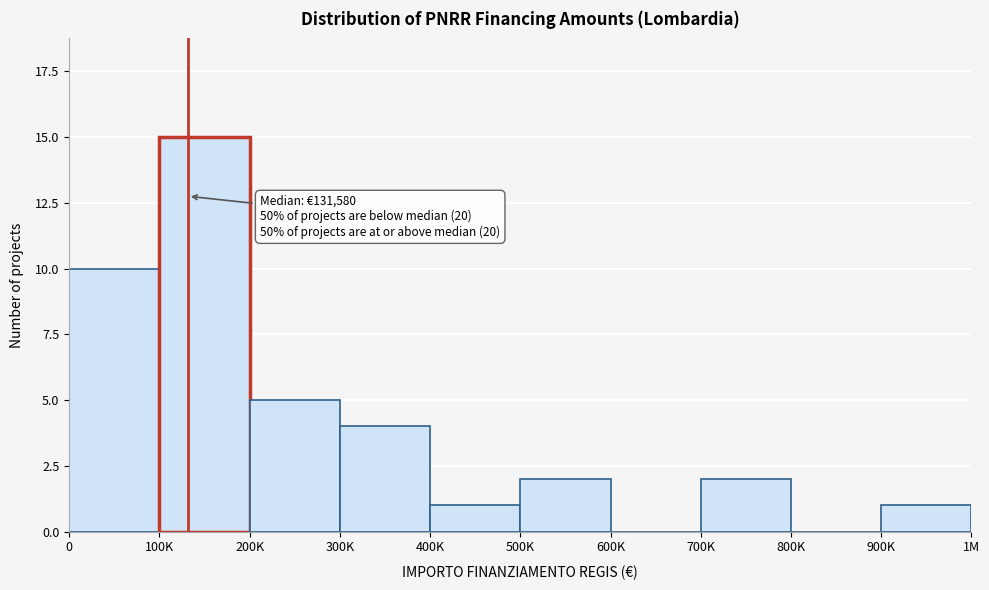

Reading left to right, list all the values displayed in this chart.

0=10	100K=15	200K=5	300K=4	400K=1	500K=2	600K=0	700K=2	800K=0	900K=1